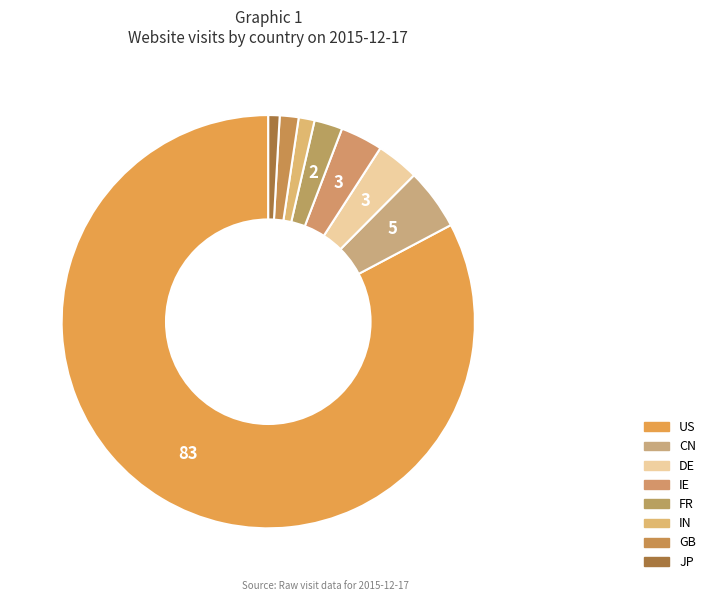

Do GB and FR together represent more than half of the pie?

No